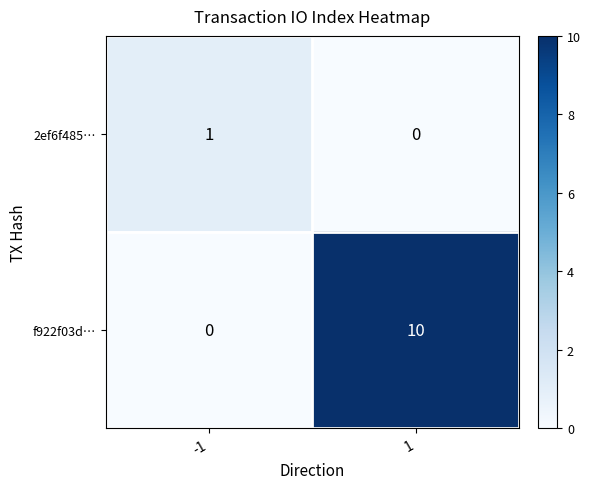

Which series has the largest total across all categories?

f922f03d…